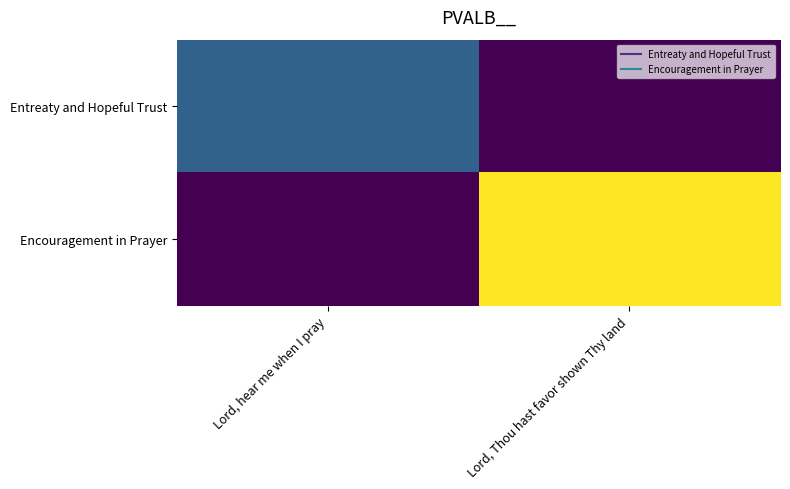

What is the difference between the highest and lowest values at Lord, Thou hast favor shown Thy land?

231